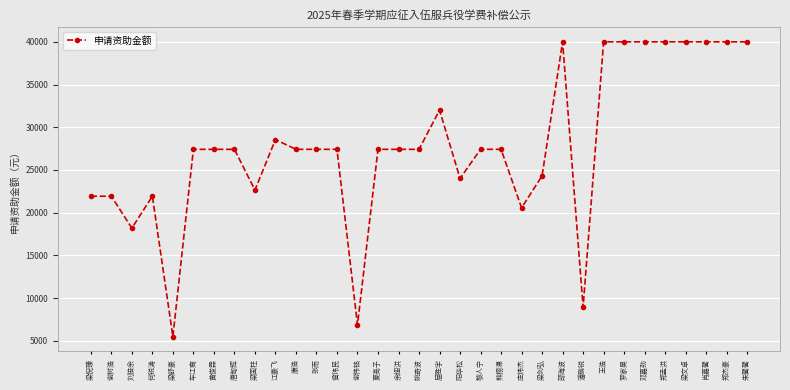

True or false: there are more than 2 points higher than both neighbors.

True